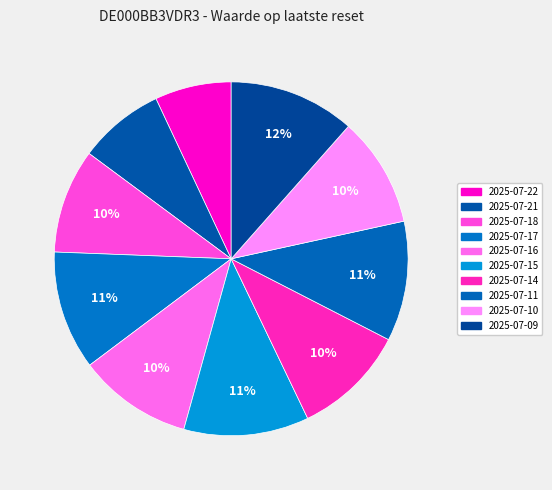

What is the change in value from 2025-07-21 to 2025-07-17?

+1.3